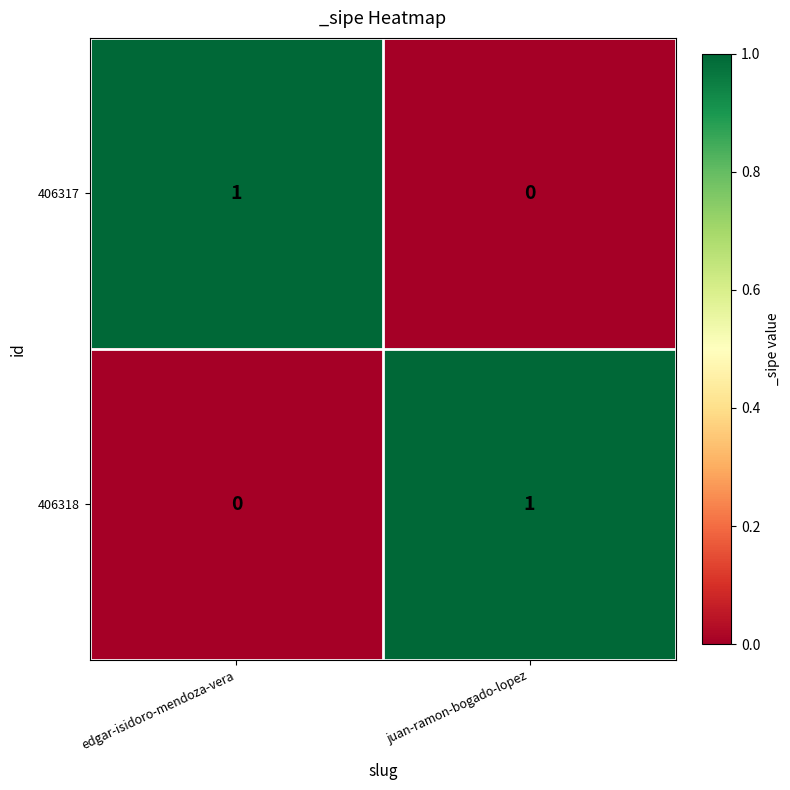

The 406317 series shows 1 at edgar-isidoro-mendoza-vera. True or false?

True